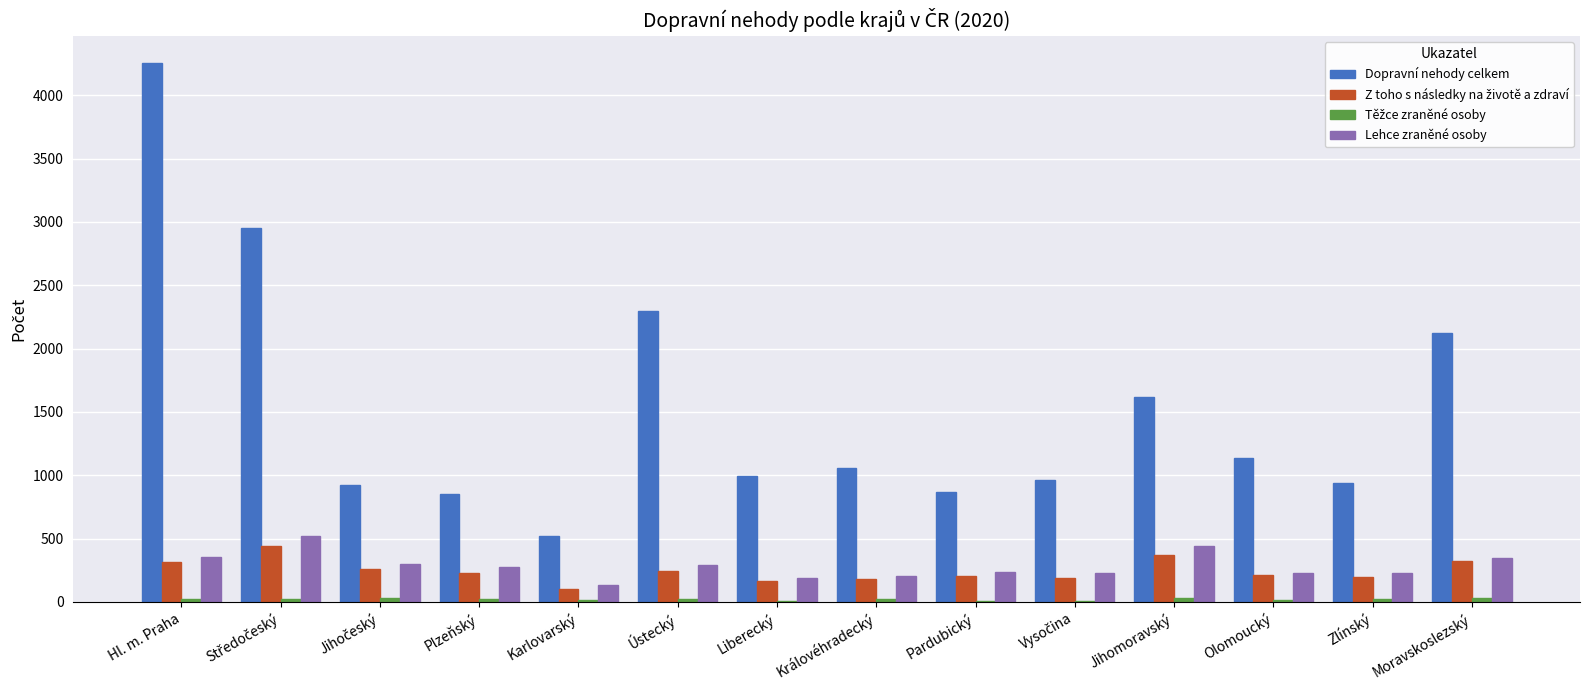

How many groups of bars are there?

14